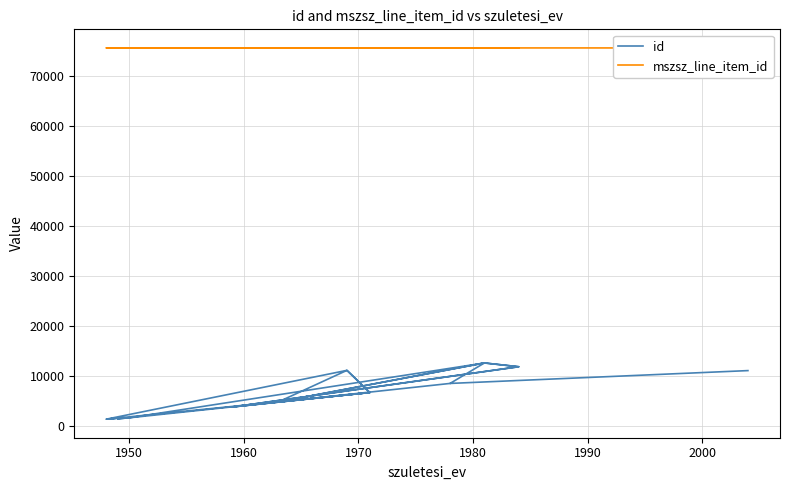

List the series in order of their peak value, highest first.

mszsz_line_item_id, id